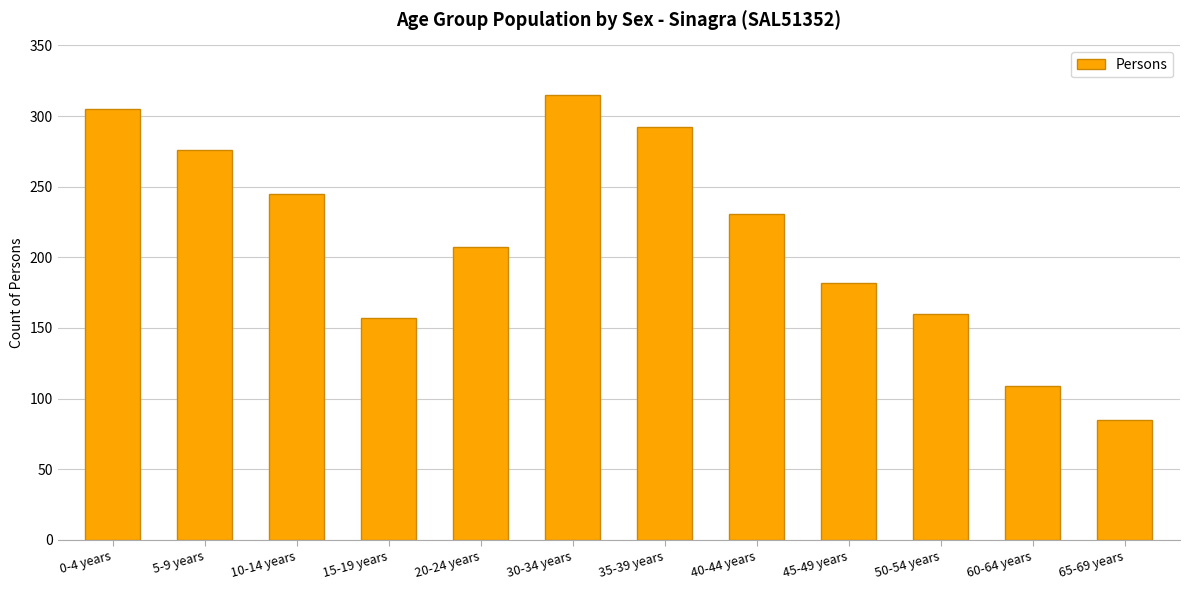

What is the label of the 1st bar from the right?

65-69 years